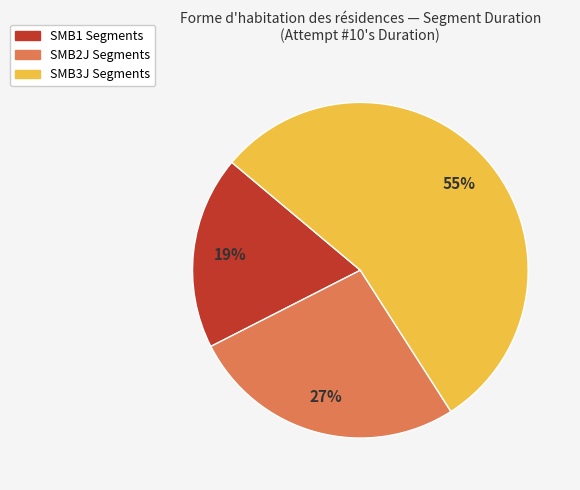

Is it true that SMB1 Segments is 19% of the pie?

True